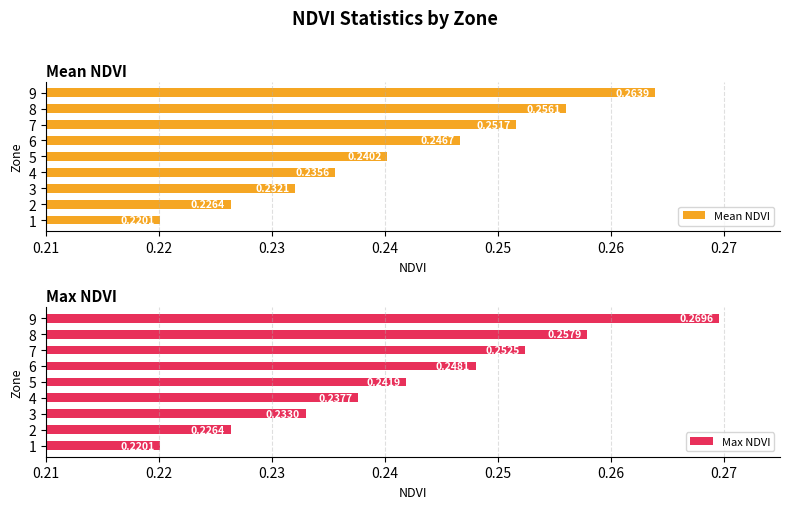

What is the highest value of the Max NDVI series?

0.3